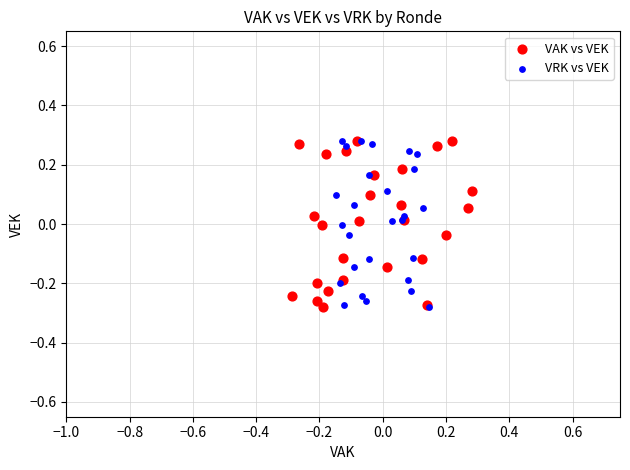

What are all the series names shown in the legend?

VAK vs VEK, VRK vs VEK